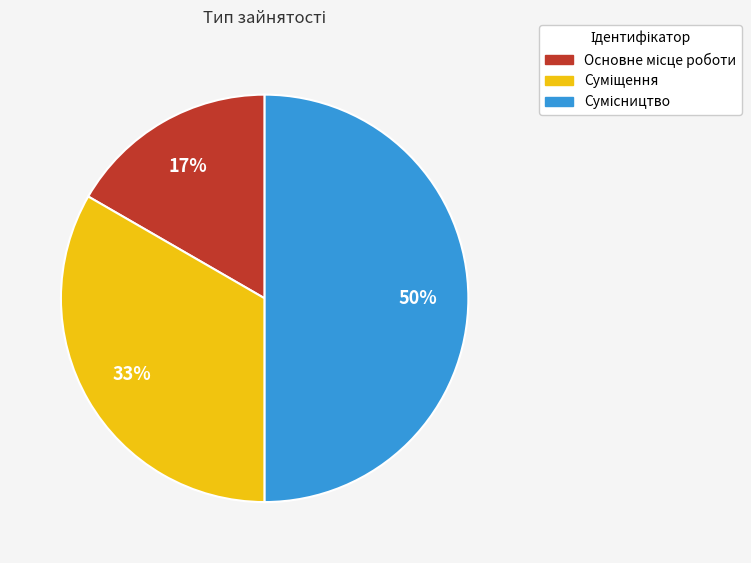

To the nearest percent, what is the difference between the largest and smallest slice percentages?

33%